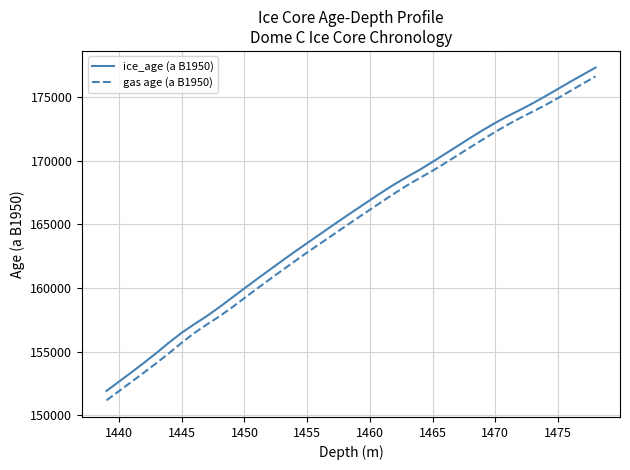

What is the difference between the maximum and minimum values in the ice_age (a B1950) series?

25396.5